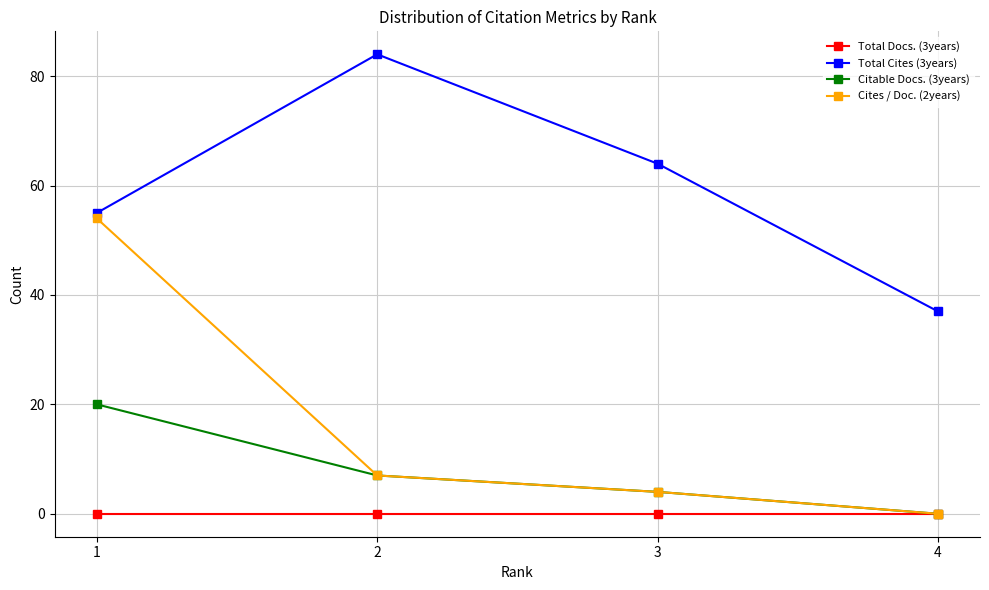

Rank the series at 1 from lowest to highest value.

Total Docs. (3years), Citable Docs. (3years), Cites / Doc. (2years), Total Cites (3years)